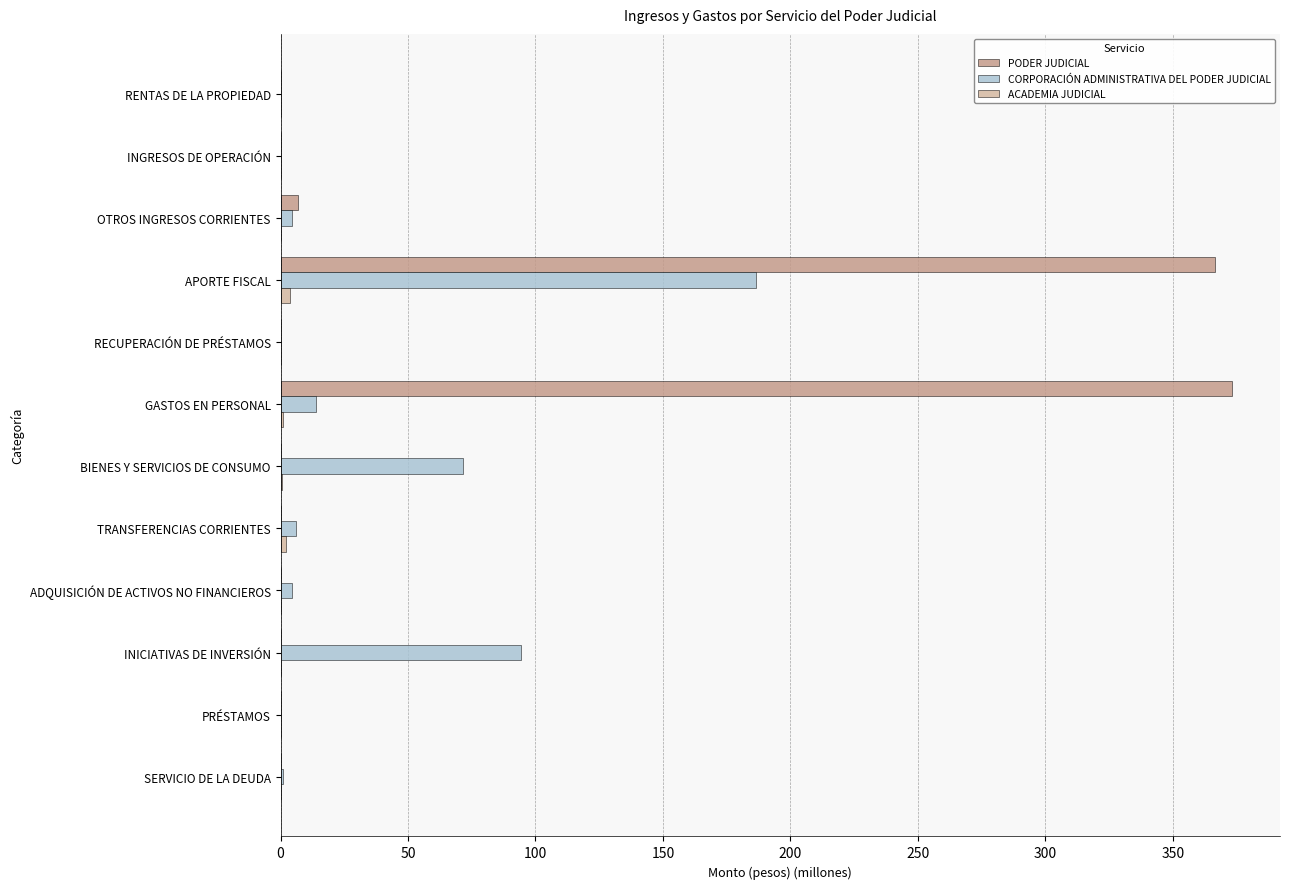

What is the maximum value shown in the chart?

373.4